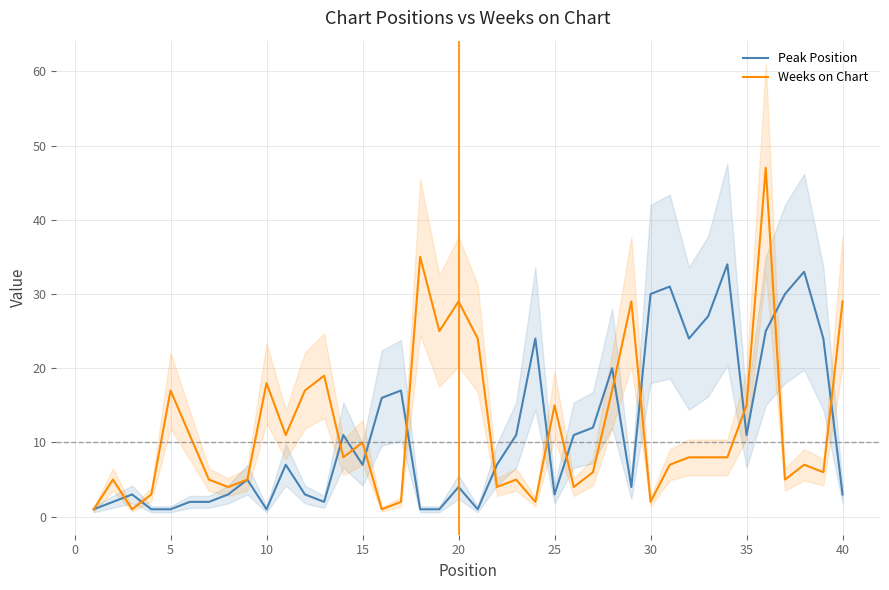

What is the maximum value for Weeks on Chart?

47